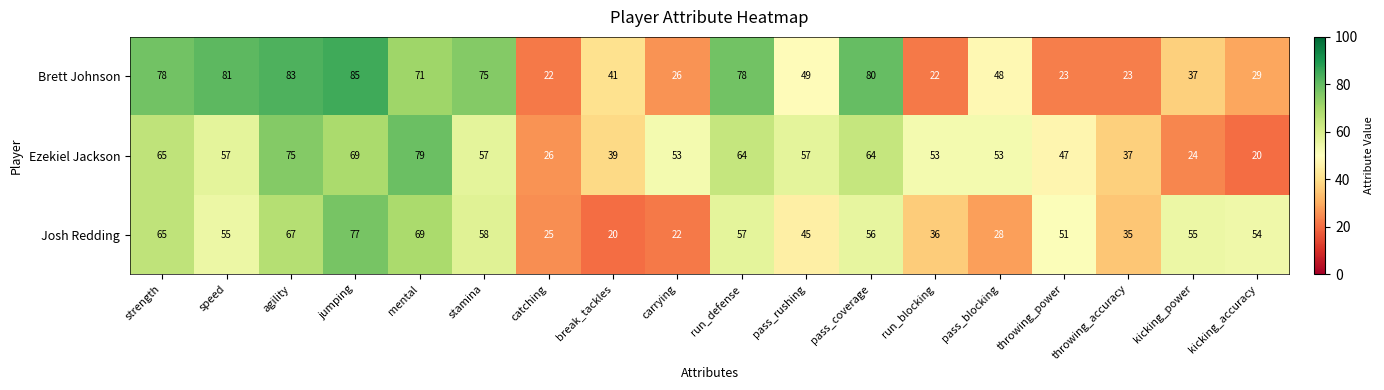

How many series are shown in this chart?

3